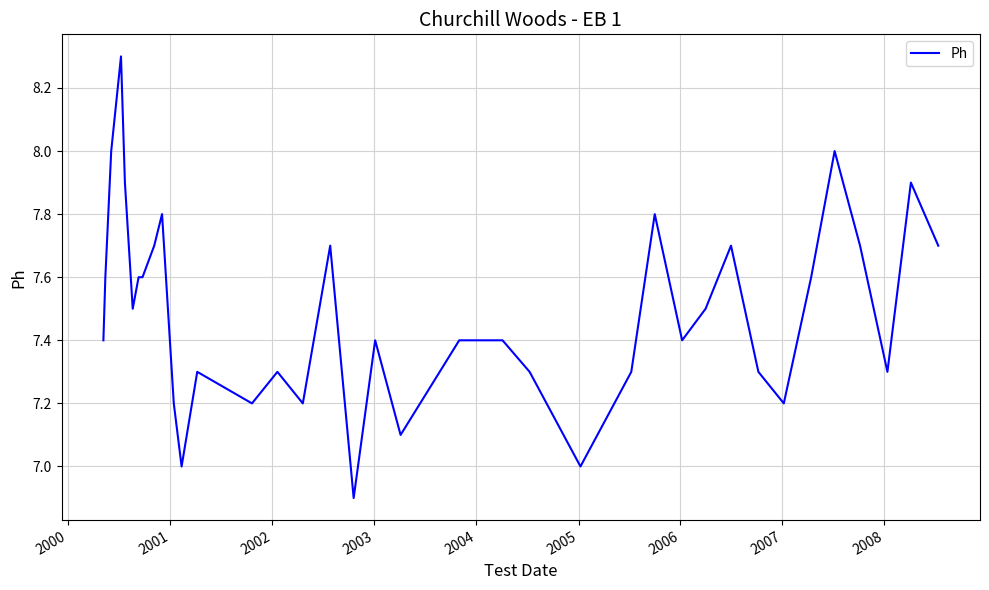

What is the greatest value displayed?

8.3